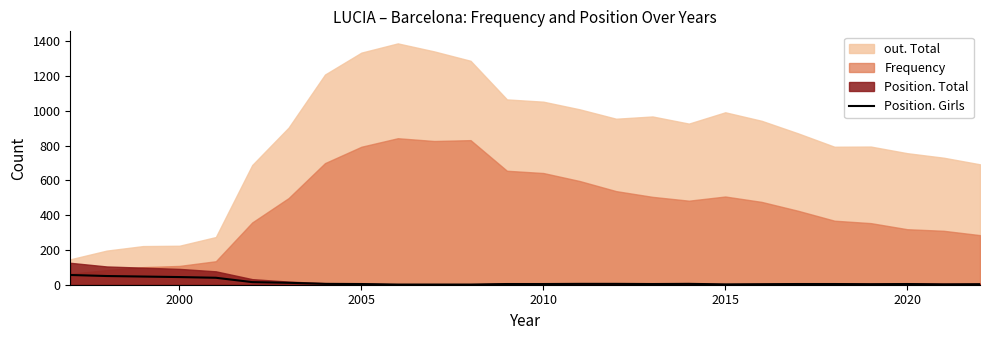

Is it true that Position. Girls equals 4 at 2020?

True